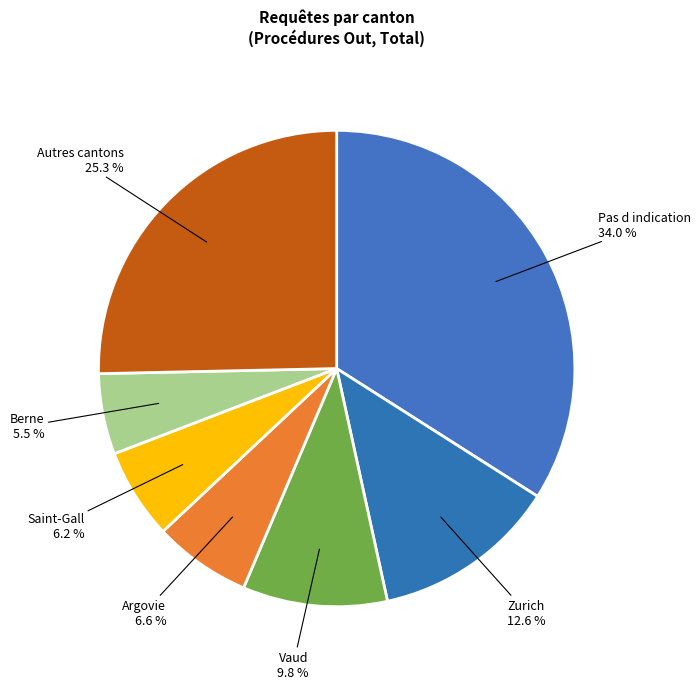

Count the number of slices in the pie.

7